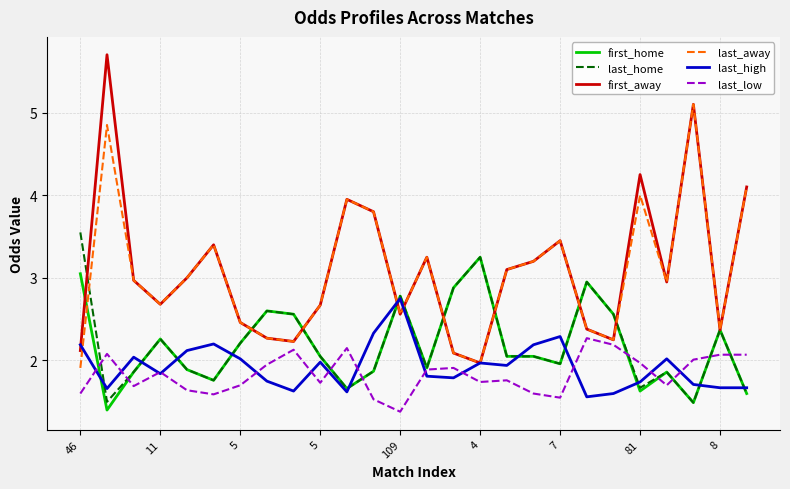

What is the difference between the second highest and minimum values in the last_high series?

0.8